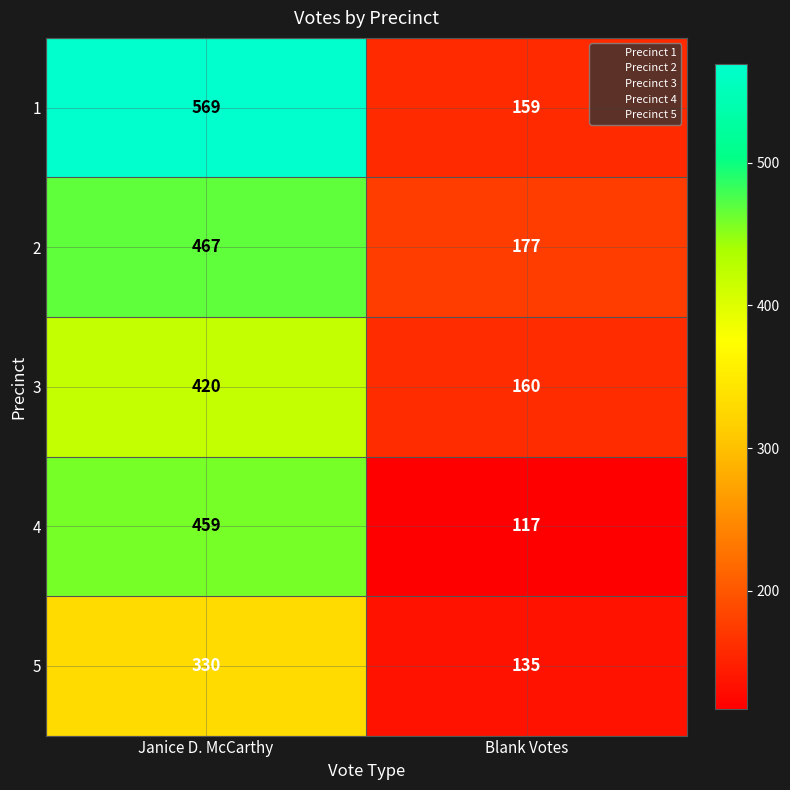

Which series has the widest spread of values?

1